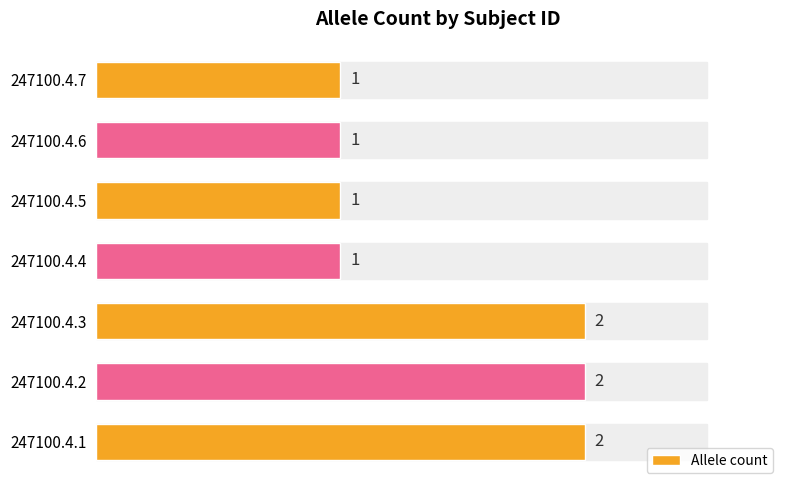

Is it true that the value at 247100.4.5 is 0?

False